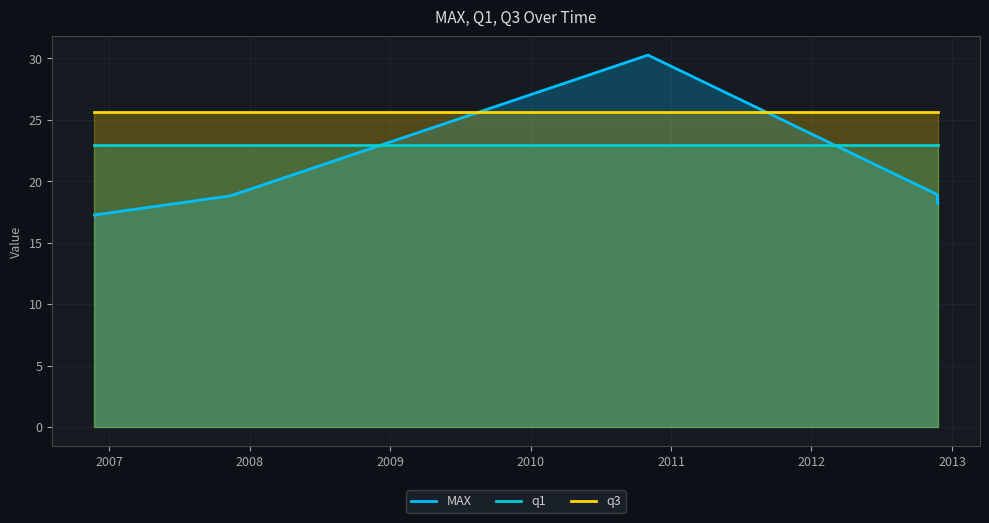

List the series in order of their peak value, lowest first.

q1, q3, MAX